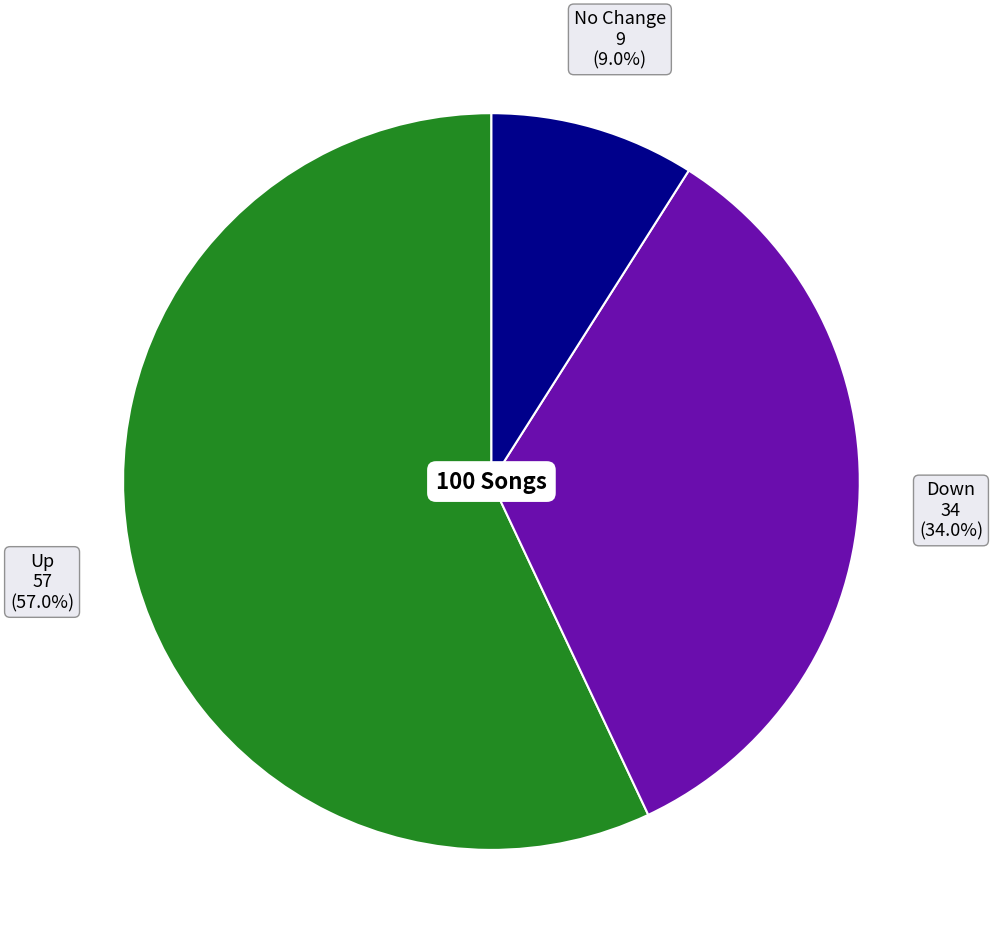

Is there any slice that represents more than half of the pie?

Yes